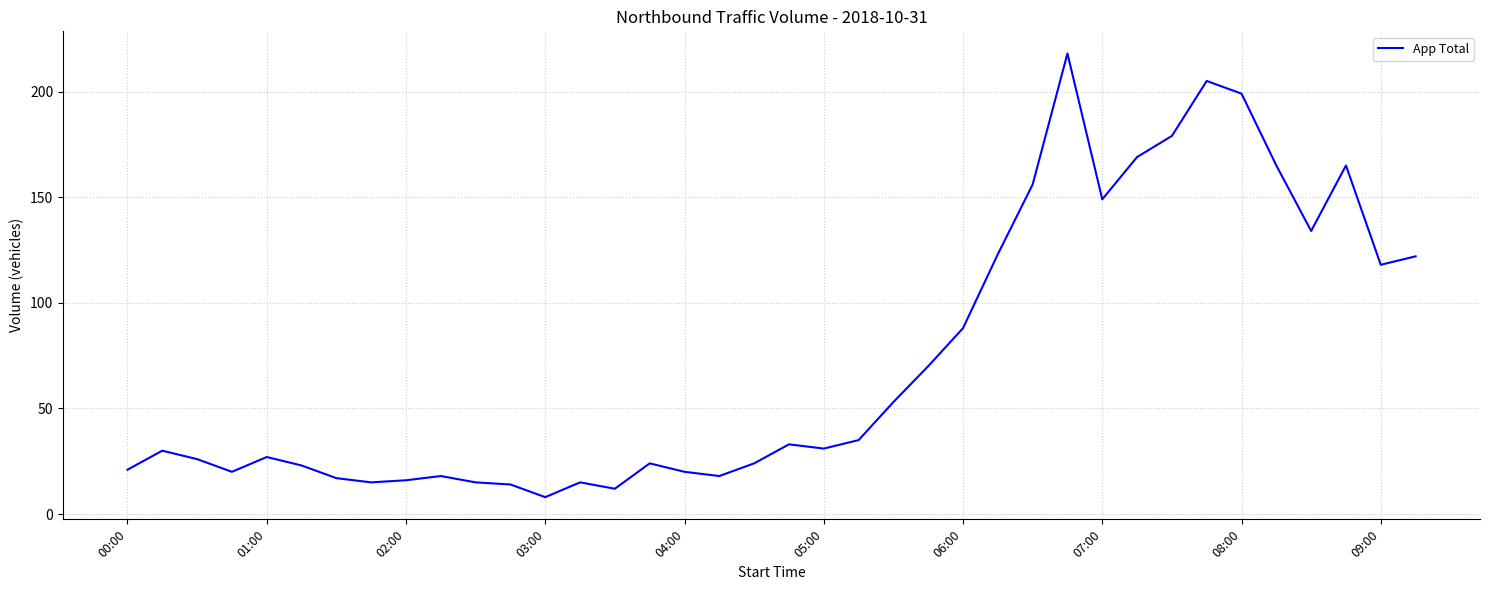

What is the difference between the maximum and second lowest values?

206